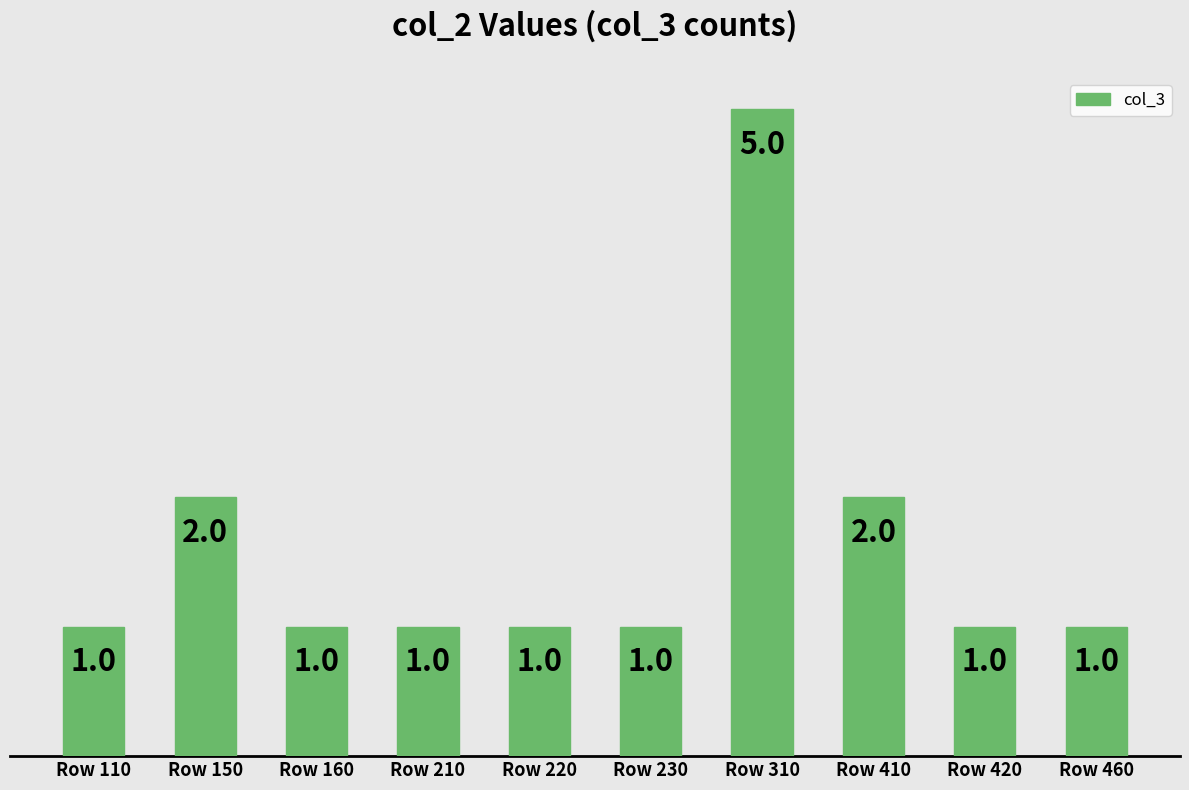

Which category has the highest value across all series?

Row 310